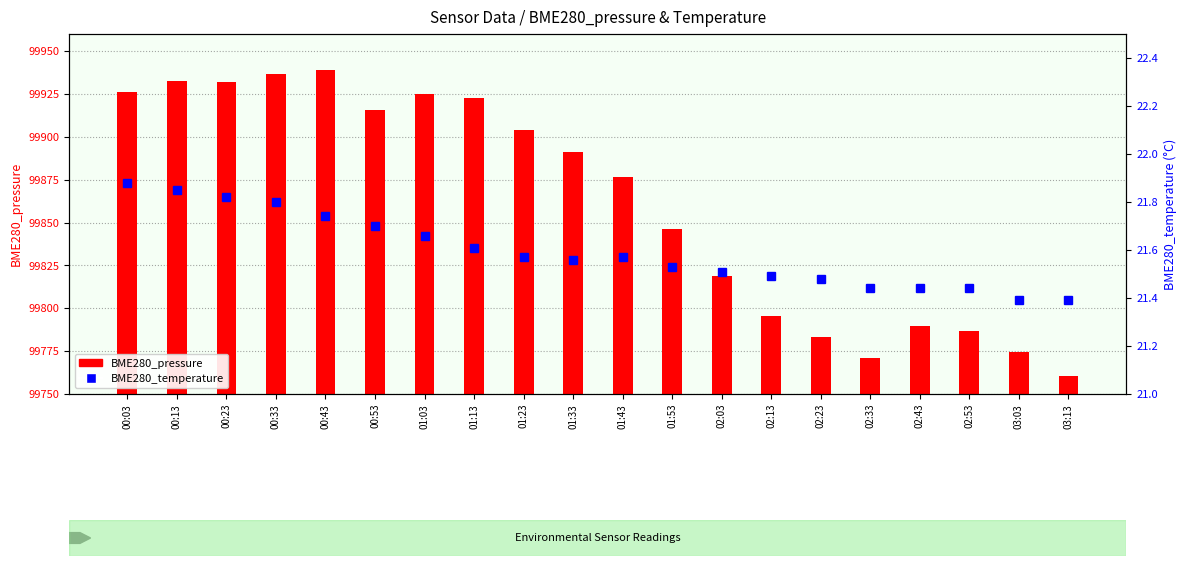

Read the BME280_temperature value at 03:03.

21.4